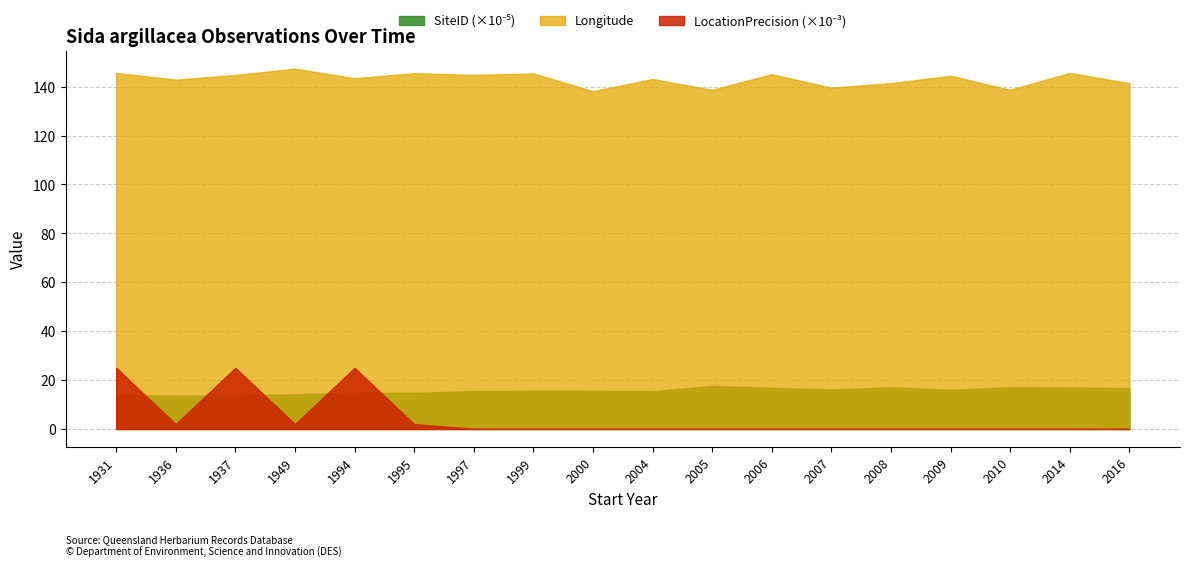

Reading left to right, what are all the values shown in this chart?

Longitude: 145.6	142.8	144.8	147.3	143.4	145.5	144.8	145.4	138.1	143.1	138.7	145.0	139.6	141.4	144.4	138.7	145.6	141.4
LocationPrecision: 25000.0	2000.0	25000.0	2000.0	25000.0	2000.0	100.0	100.0	100.0	100.0	100.0	100.0	100.0	100.0	100.0	100.0	100.0	50.0
SiteID: 1391920.0	1364988.0	1372048.0	1420468.0	1473537.0	1478497.0	1547804.0	1568380.0	1564298.0	1539405.0	1761417.0	1684367.0	1614560.0	1705881.0	1600533.0	1707327.0	1698604.0	1668761.0